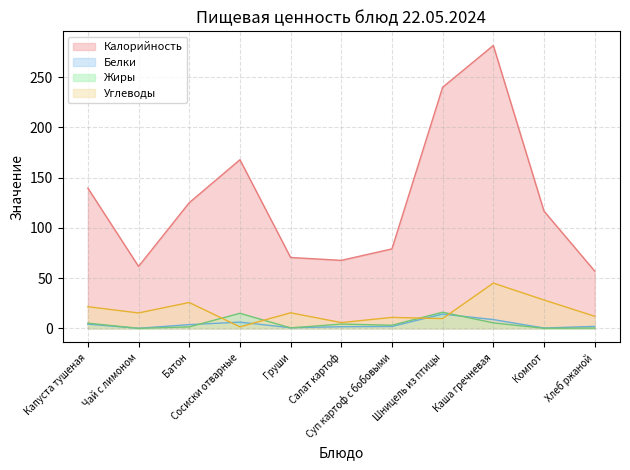

What is the label of the 8th point from the left?

Шницель из птицы